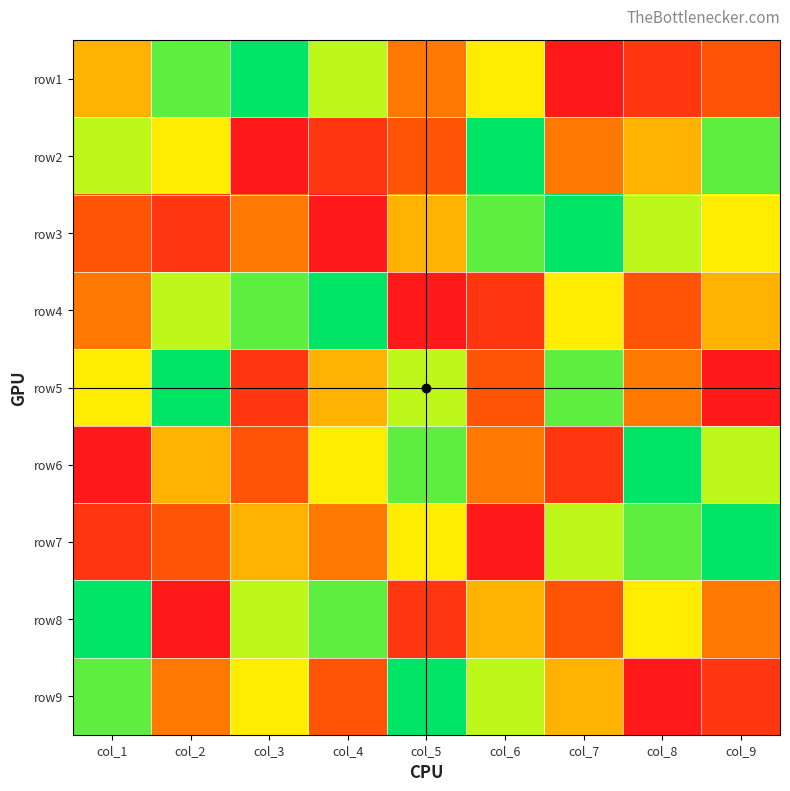

At col_2, list the series in order from largest to smallest.

row5, row1, row4, row2, row6, row9, row7, row3, row8